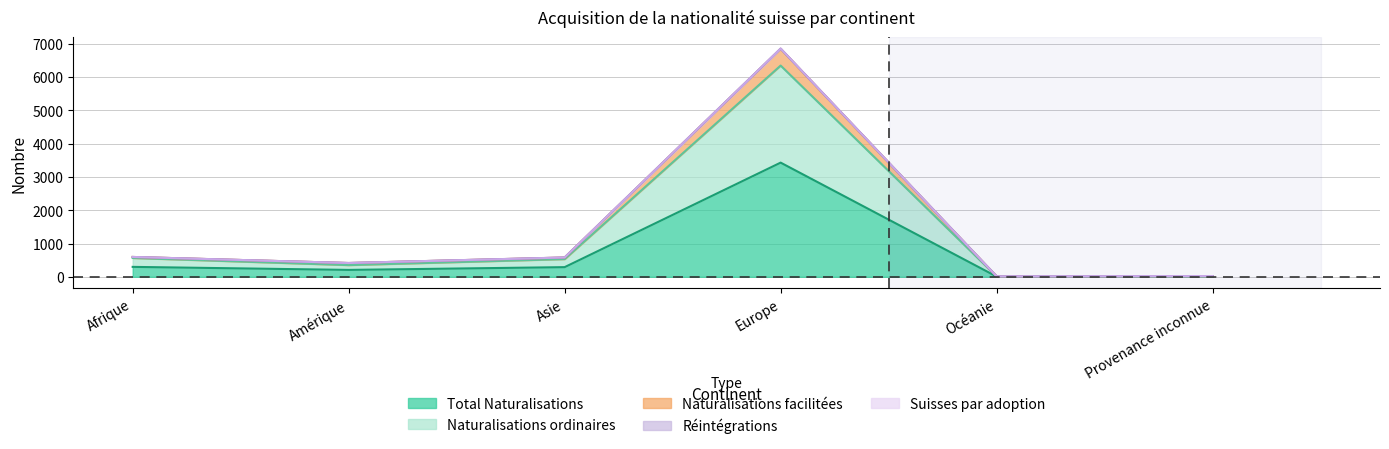

Which label corresponds to the largest value in the chart?

Europe